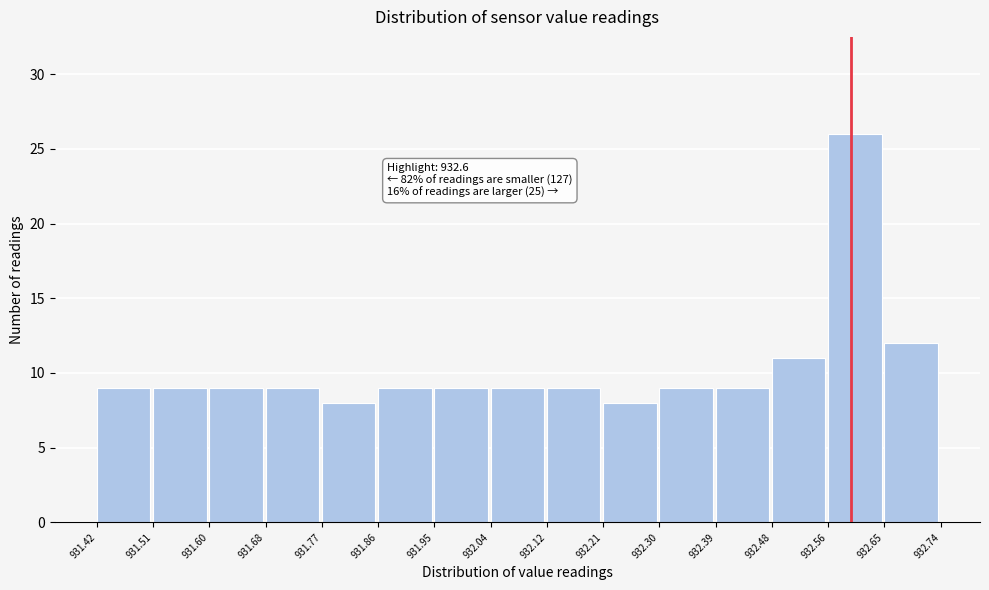

Which range on the x-axis has the tallest bar?

932.56 to 932.65